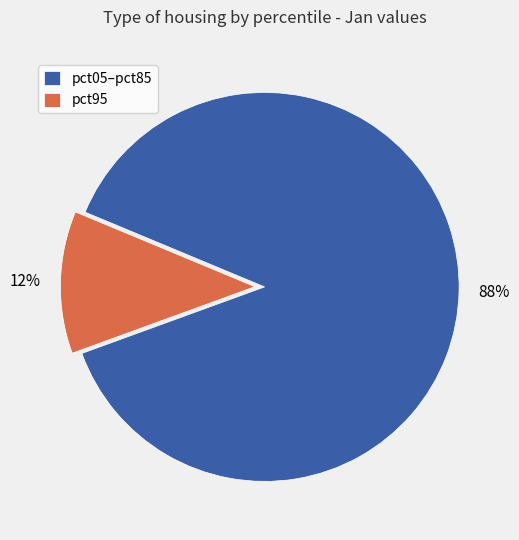

Combined, do pct95 and pct05–pct85 account for over 50%?

Yes